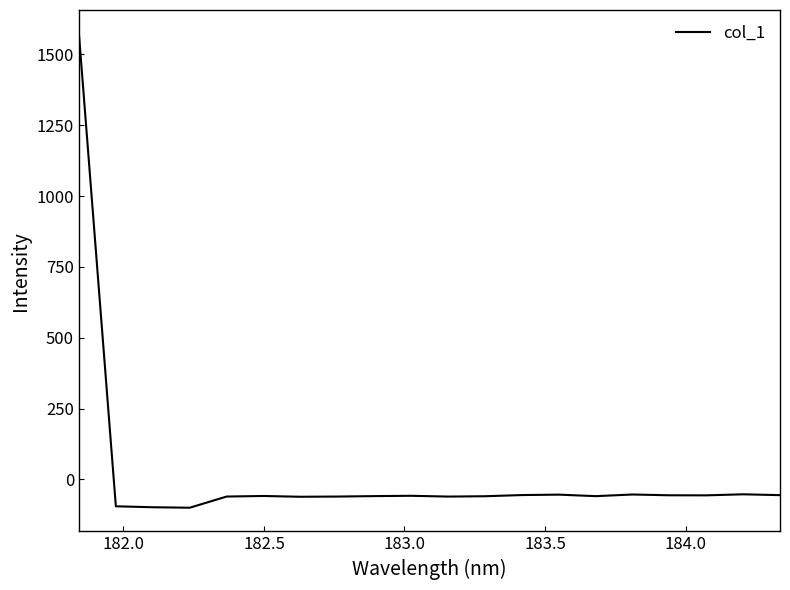

What is the average value?

18.2